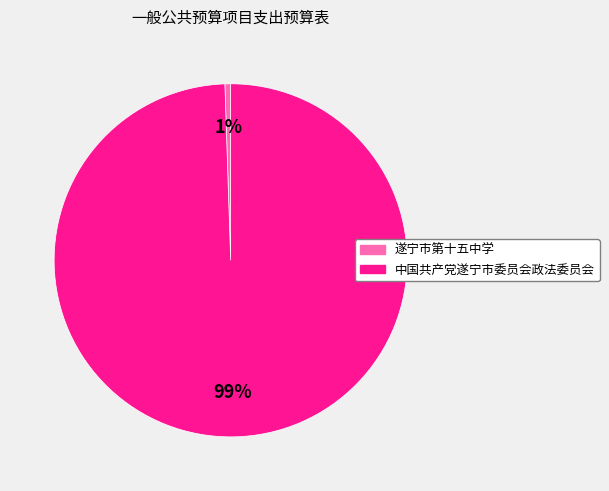

Is there any slice that represents more than half of the pie?

Yes